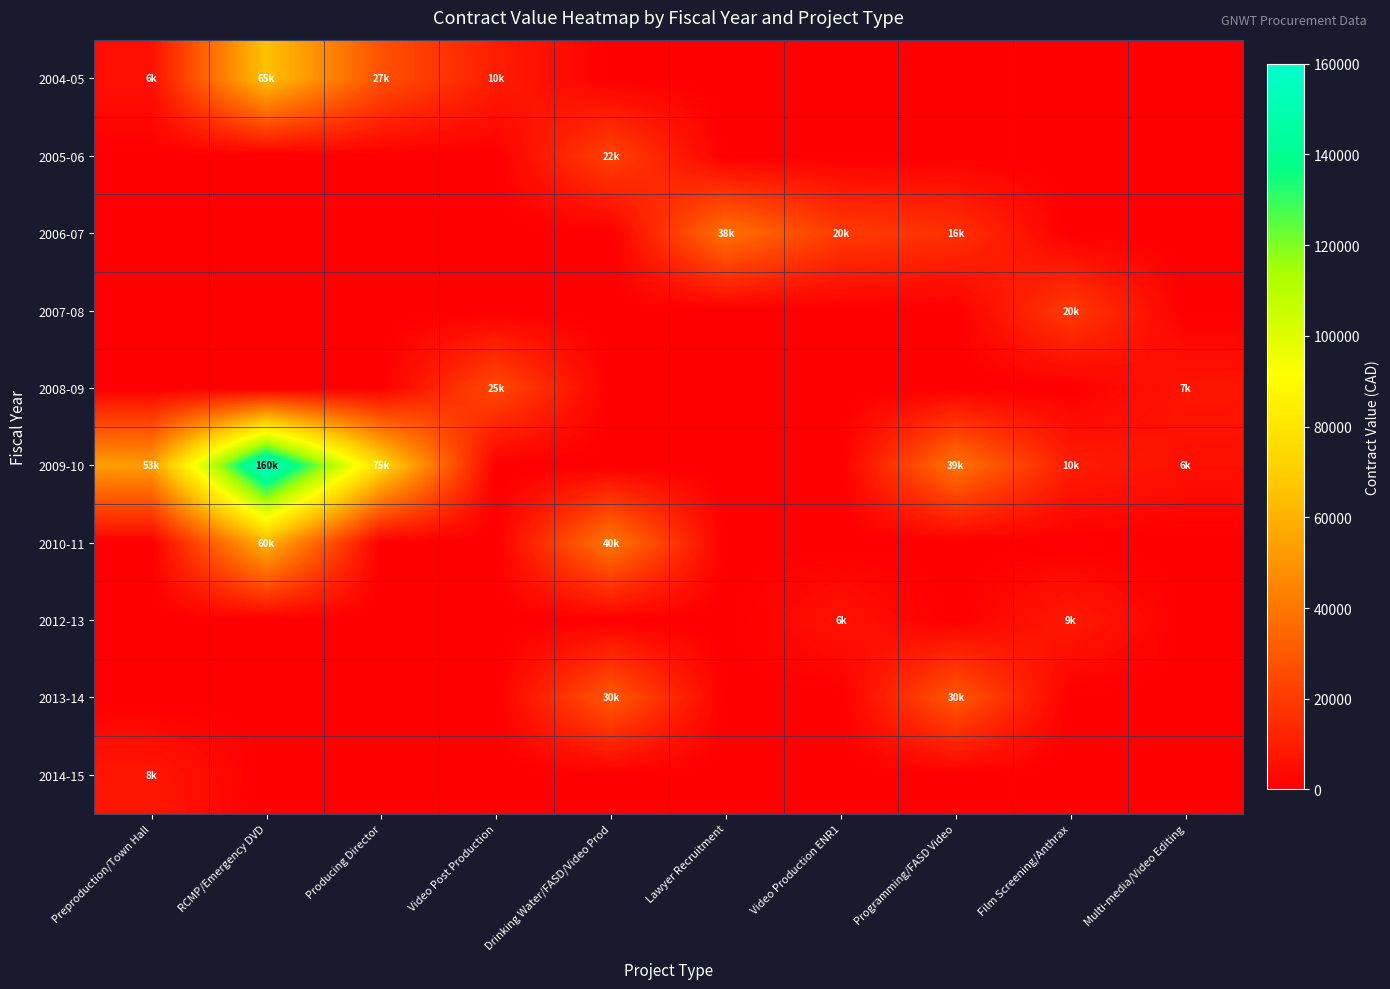

Which series has the largest total across all categories?

2009-10